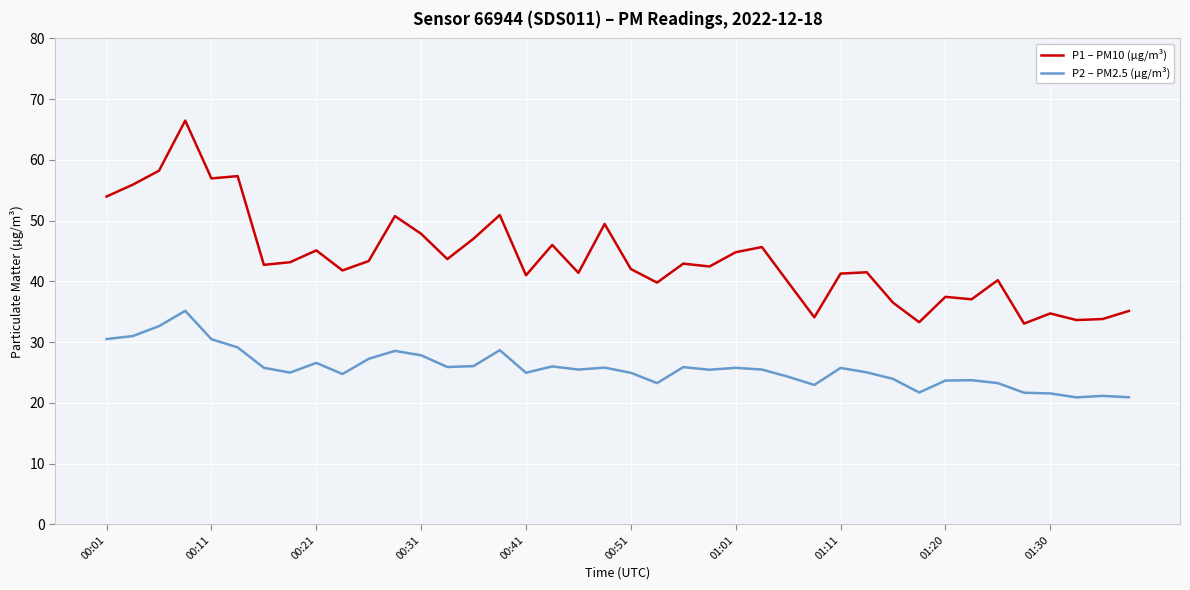

Which series has the largest total across all categories?

P1 – PM10 (µg/m³)